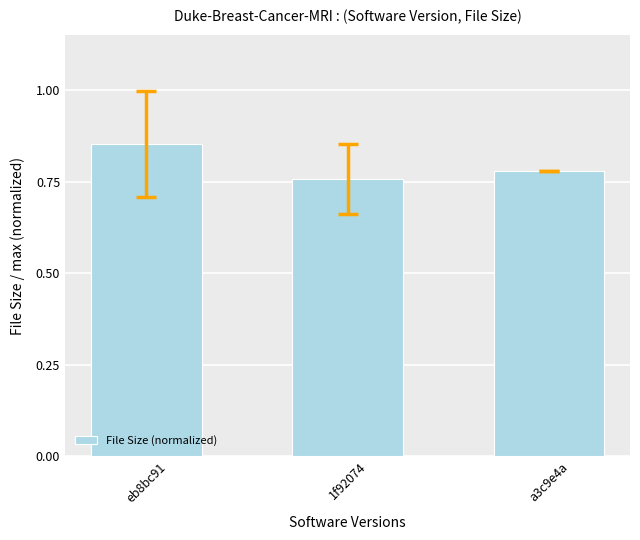

What is the label of the 1st bar from the left?

eb8bc91